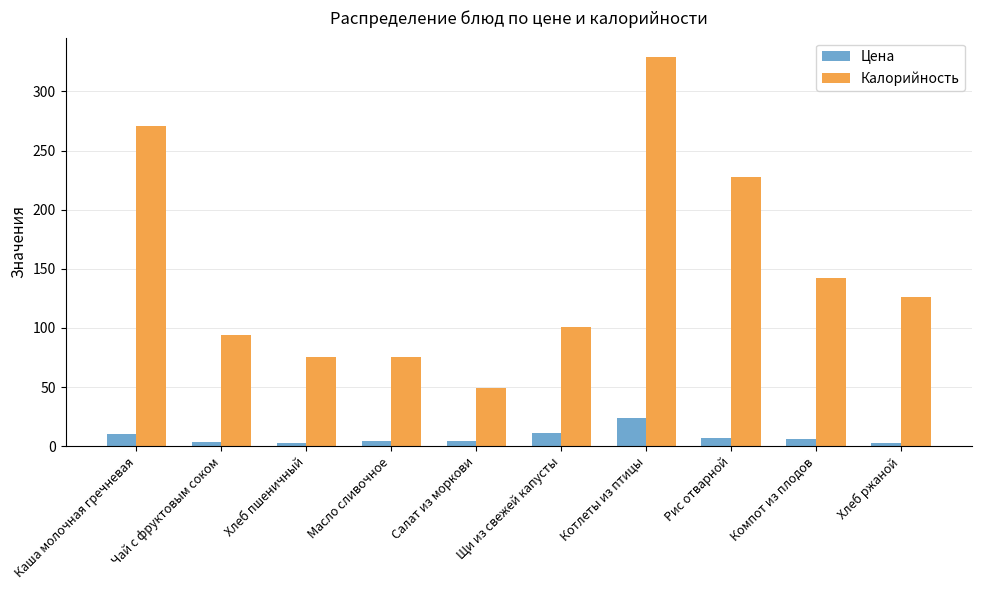

How many bars are there in total?

20